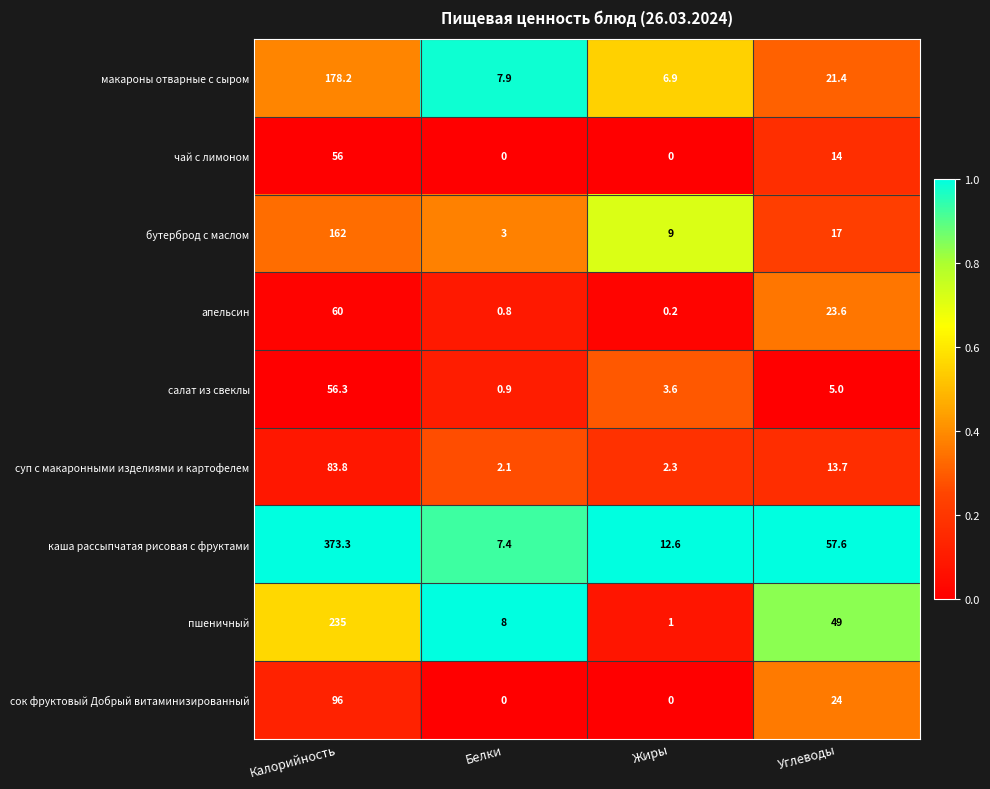

Which category has the highest value in the макароны отварные с сыром series?

Калорийность